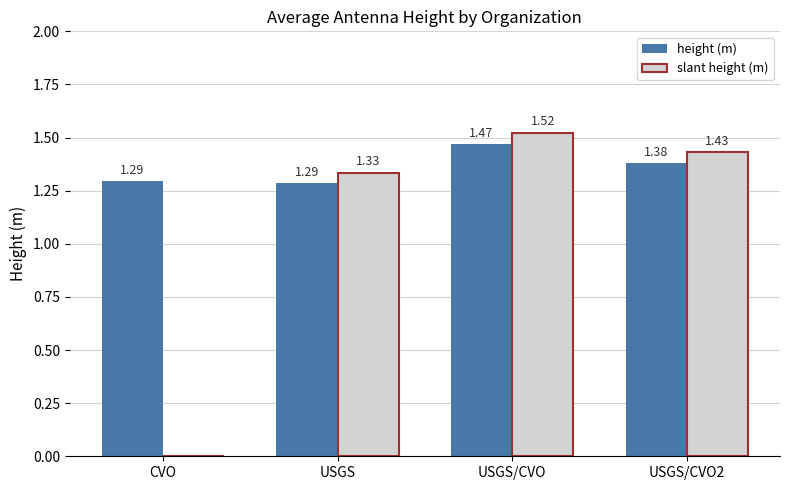

What is the sum of all slant height (m) values?

4.3